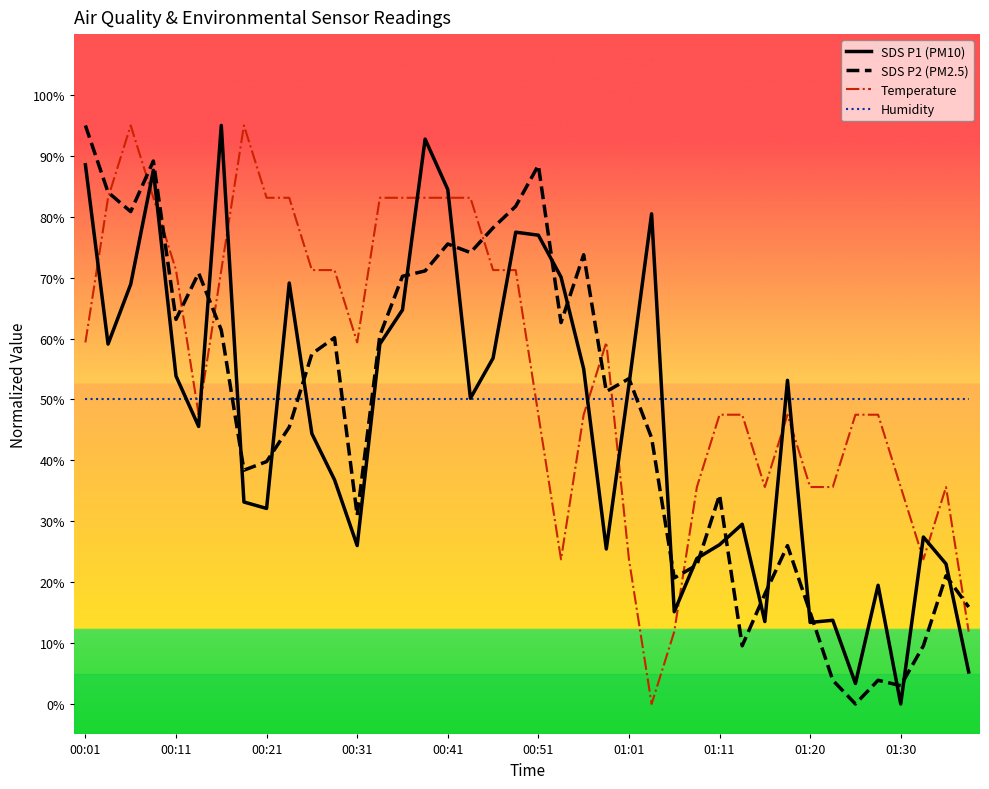

After their last crossing, which series has the higher values: Humidity or SDS P1 (PM10)?

Humidity